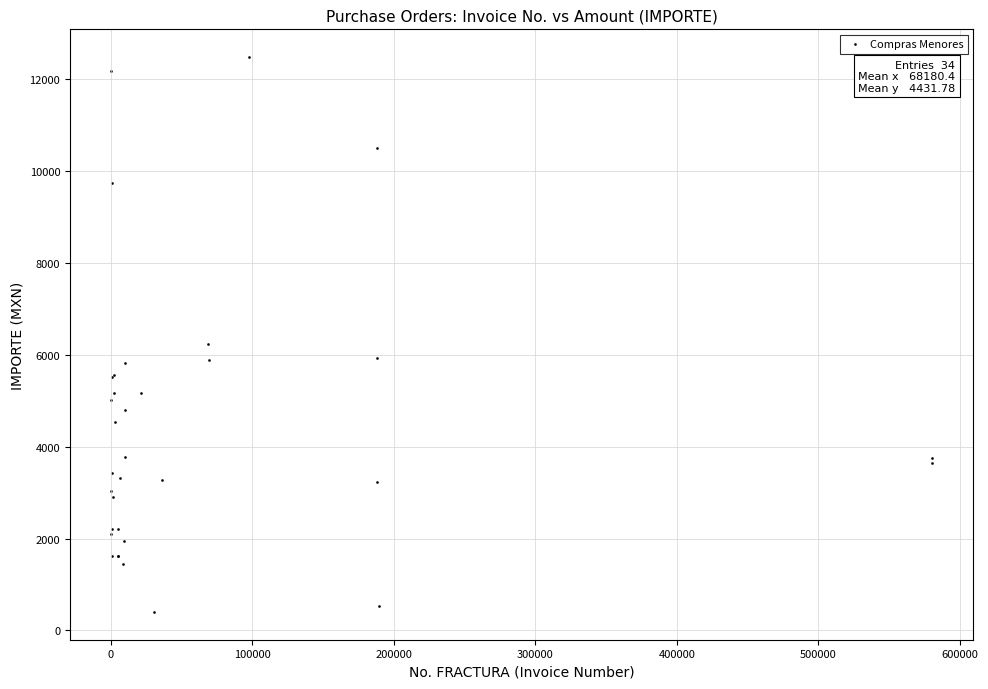

What Y value in the scatter plot is closest to 6443?

6246.8